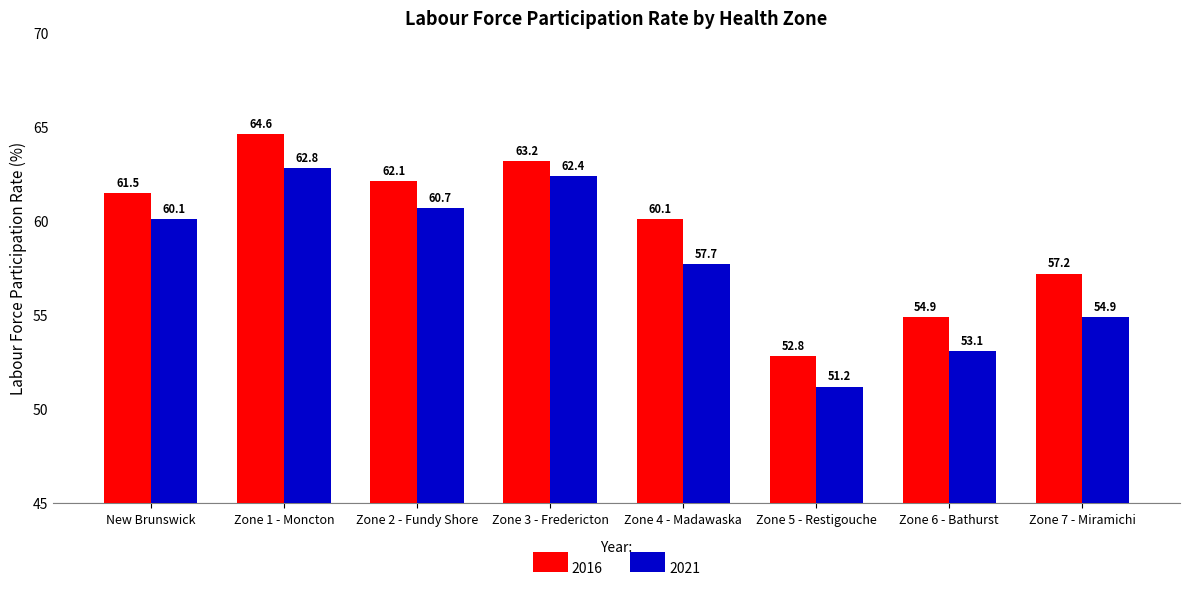

Count the number of data series in this chart.

2